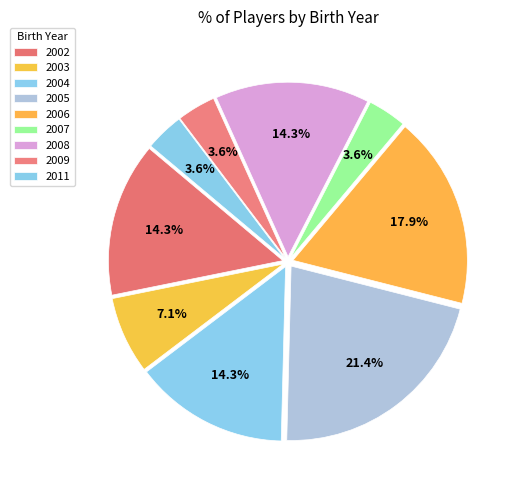

How many segments does this pie chart have?

9